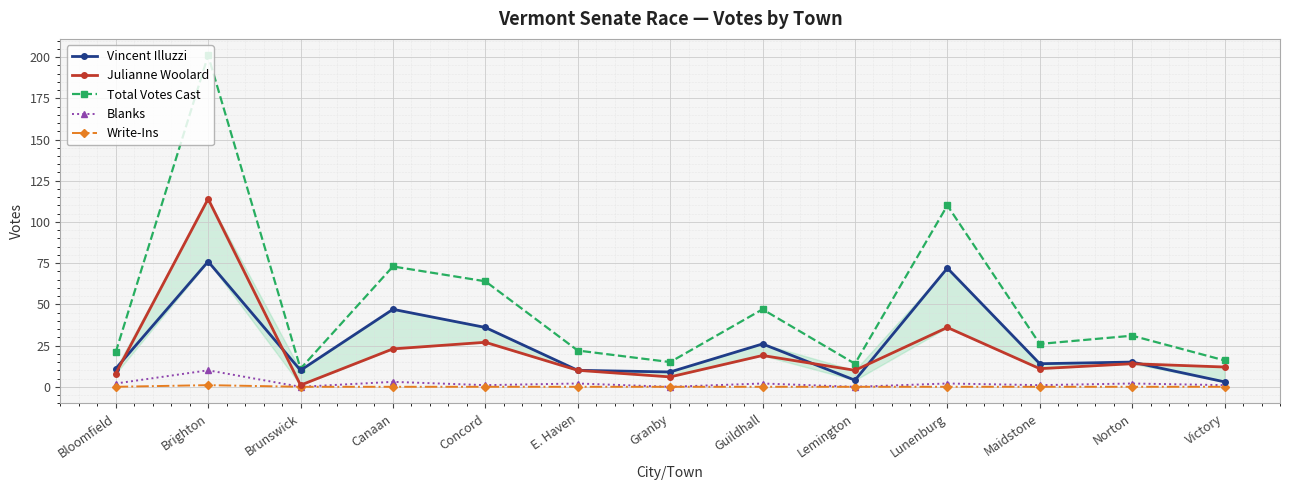

What is the average value of the Julianne Woolard series?

22